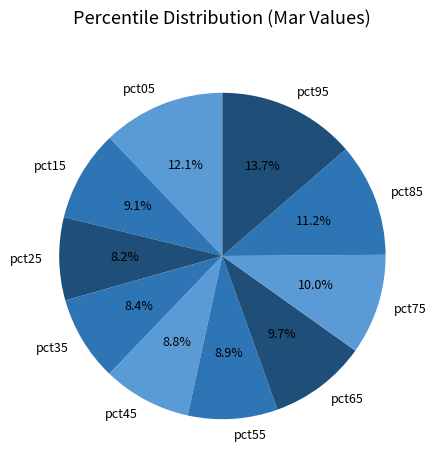

To the nearest percent, what portion does pct95 represent?

14%